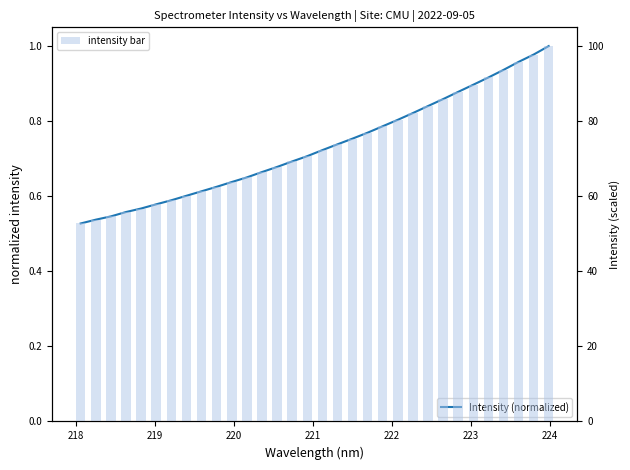

What is the approximate value of intensity bar at 218?

53.8